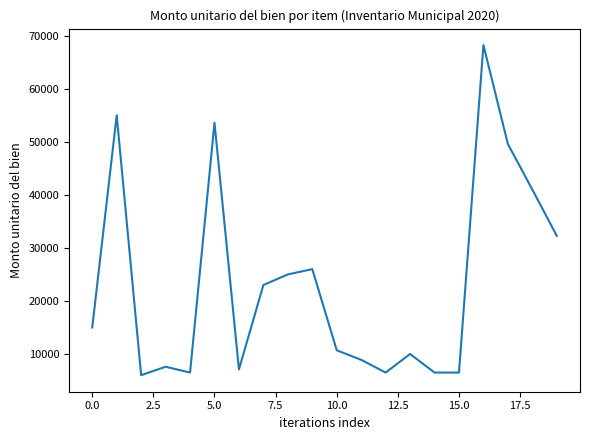

What is the greatest value displayed?

68230.0